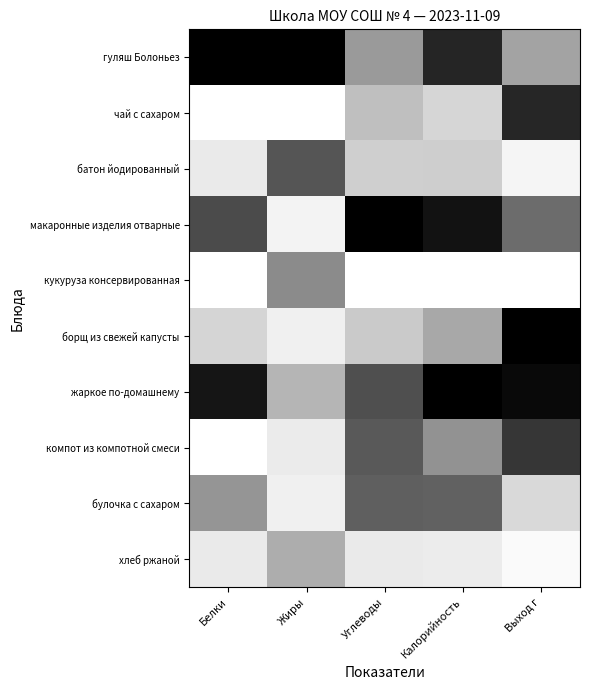

List the series in order of their peak value, lowest first.

хлеб ржаной, кукуруза консервированная, булочка с сахаром, батон йодированный, компот из компотной смеси, чай с сахаром, гуляш Болоньез, макаронные изделия отварные, борщ из свежей капусты, жаркое по-домашнему